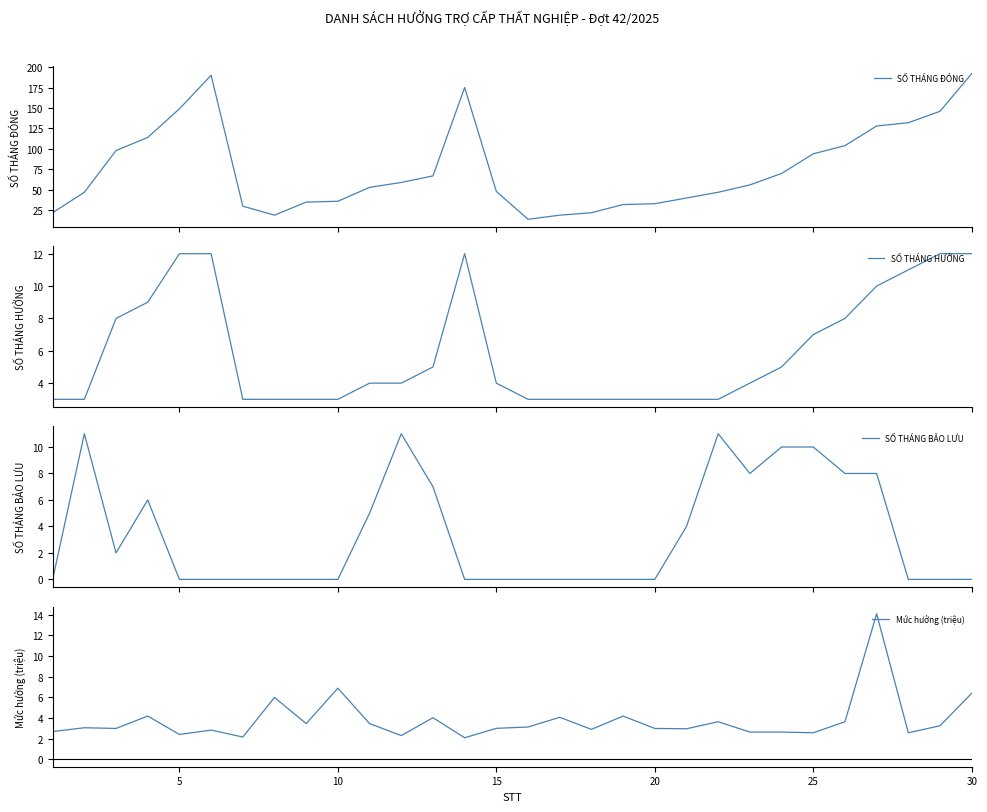

Reading right to left, transcribe all the data shown in this chart.

SỐ THÁNG ĐÓNG: 192.0	146.0	132.0	128.0	104.0	94.0	70.0	56.0	47.0	40.0	33.0	32.0	22.0	19.0	14.0	48.0	175.0	67.0	59.0	53.0	36.0	35.0	19.0	30.0	190.0	149.0	114.0	98.0	47.0	22.0
SỐ THÁNG HƯỞNG: 12.0	12.0	11.0	10.0	8.0	7.0	5.0	4.0	3.0	3.0	3.0	3.0	3.0	3.0	3.0	4.0	12.0	5.0	4.0	4.0	3.0	3.0	3.0	3.0	12.0	12.0	9.0	8.0	3.0	3.0
SỐ THÁNG BẢO LƯU: 0.0	0.0	0.0	8.0	8.0	10.0	10.0	8.0	11.0	4.0	0.0	0.0	0.0	0.0	0.0	0.0	0.0	7.0	11.0	5.0	0.0	0.0	0.0	0.0	0.0	0.0	6.0	2.0	11.0	0.0
Mức hưởng (triệu): 6.4	3.3	2.6	14.1	3.6	2.6	2.6	2.6	3.6	3.0	3.0	4.2	2.9	4.1	3.1	3.0	2.1	4.0	2.3	3.5	6.9	3.5	6.0	2.2	2.8	2.4	4.2	3.0	3.1	2.7